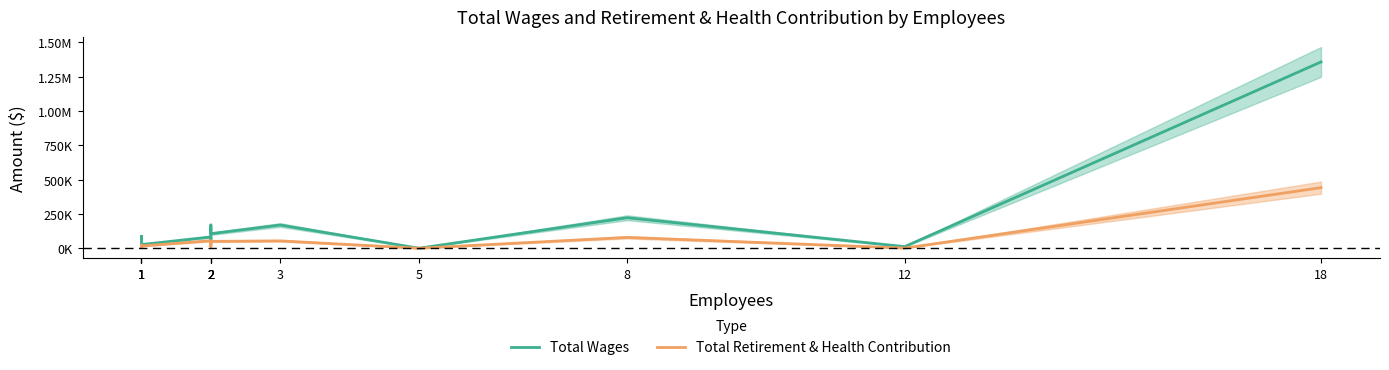

What is the difference between the second highest and second lowest values in the Total Retirement & Health Contribution series?

77821